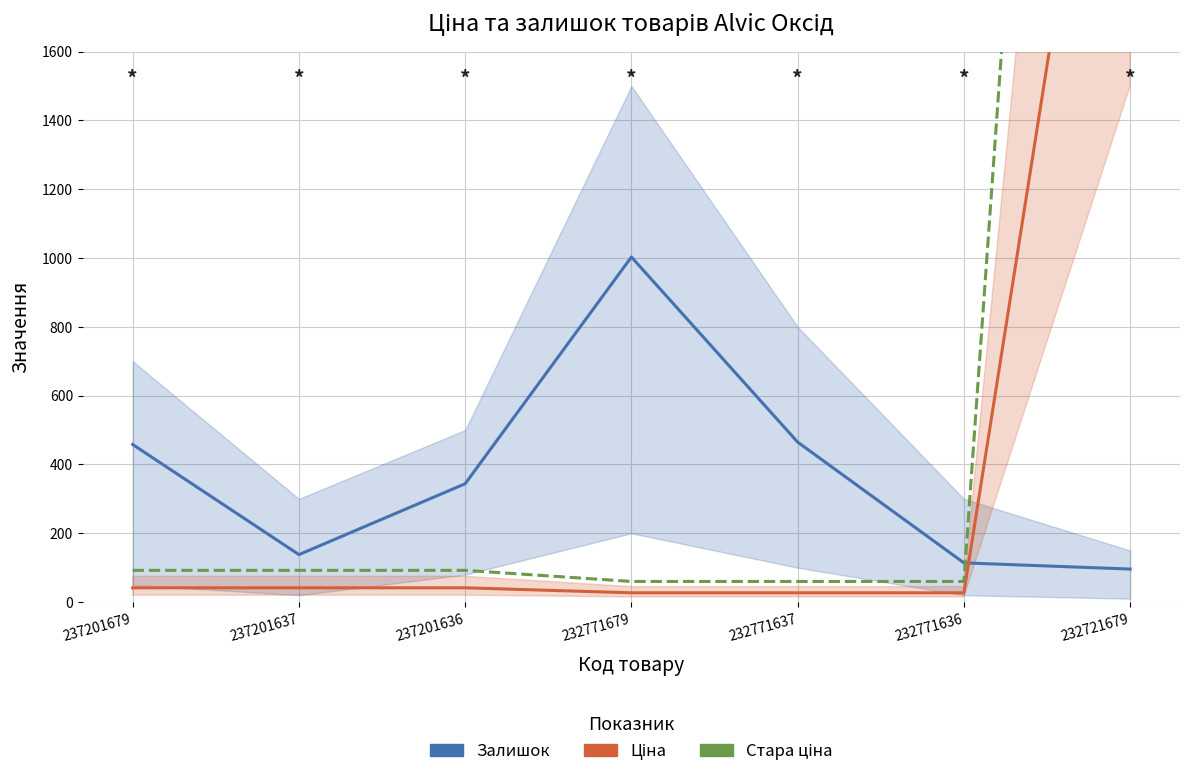

The value of Стара ціна at 232771636 is 29.5. True or false?

False